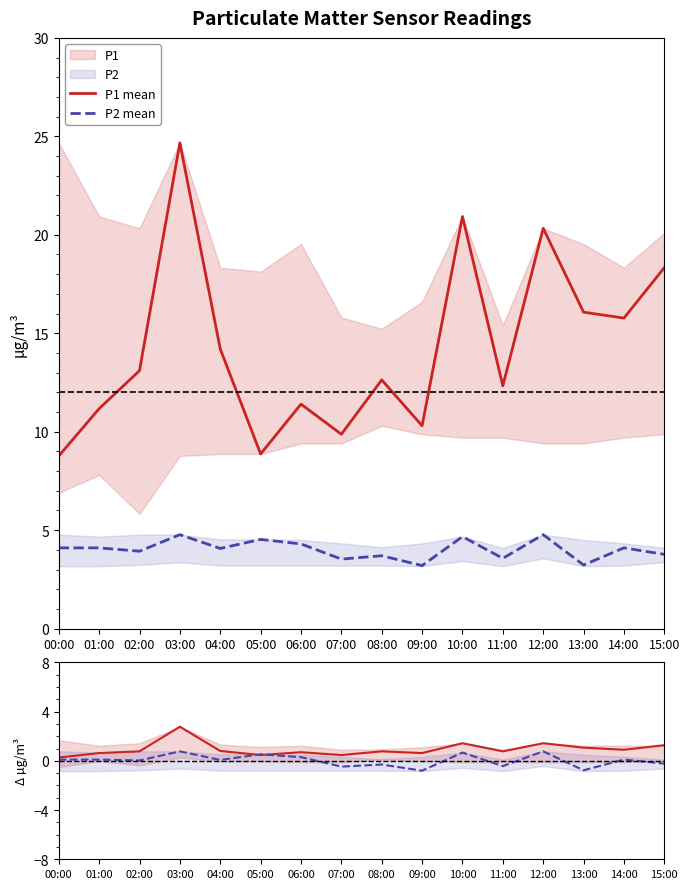

At which category is the sum across all series the highest?

03:00